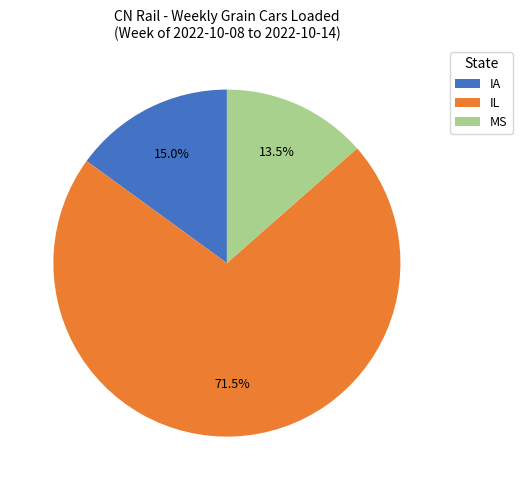

Which has a higher value, IL or MS?

IL